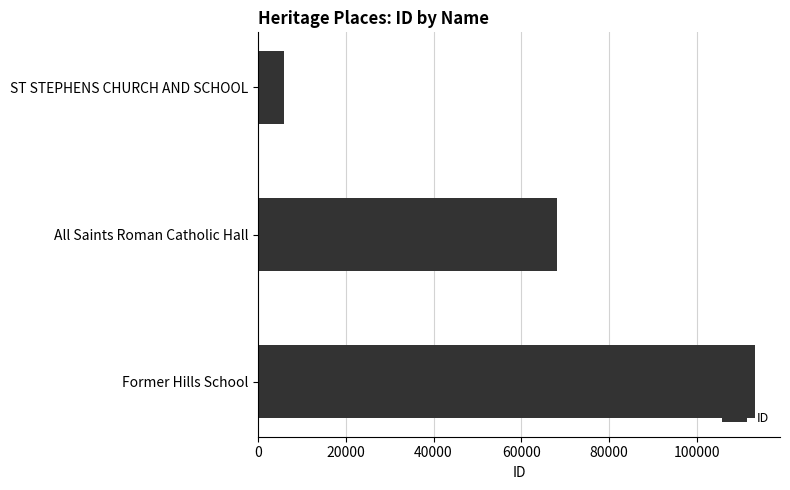

Does the chart contain any negative values?

No